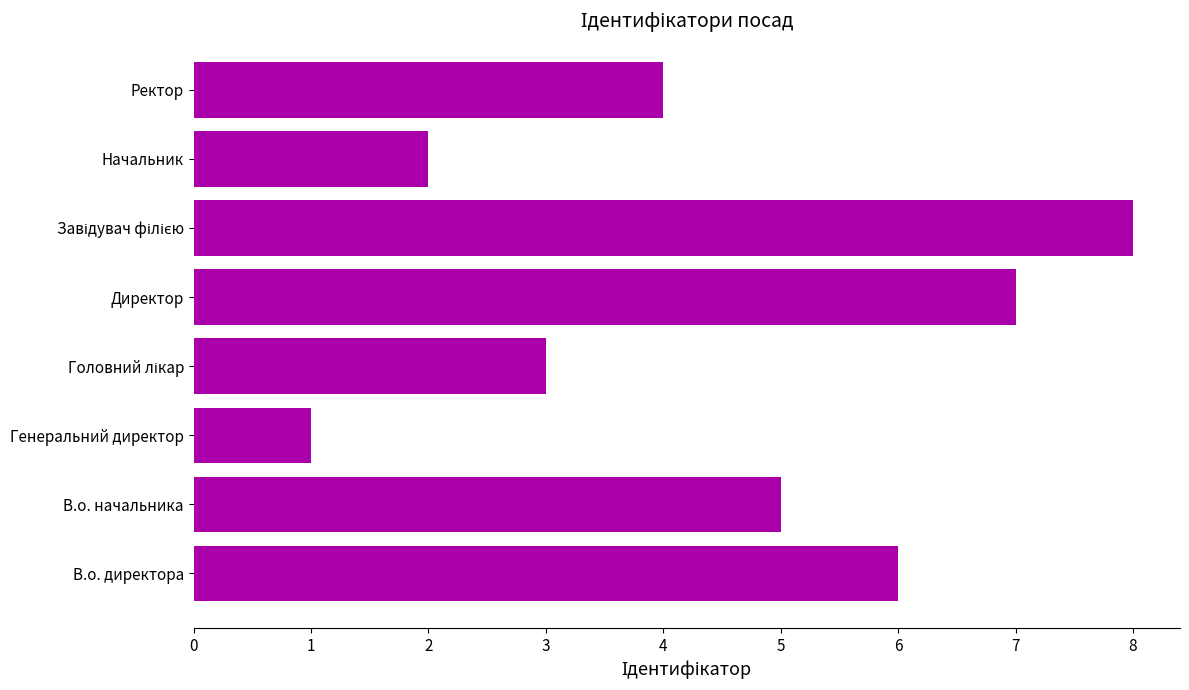

Which has a higher value, В.о. директора or В.о. начальника?

В.о. директора